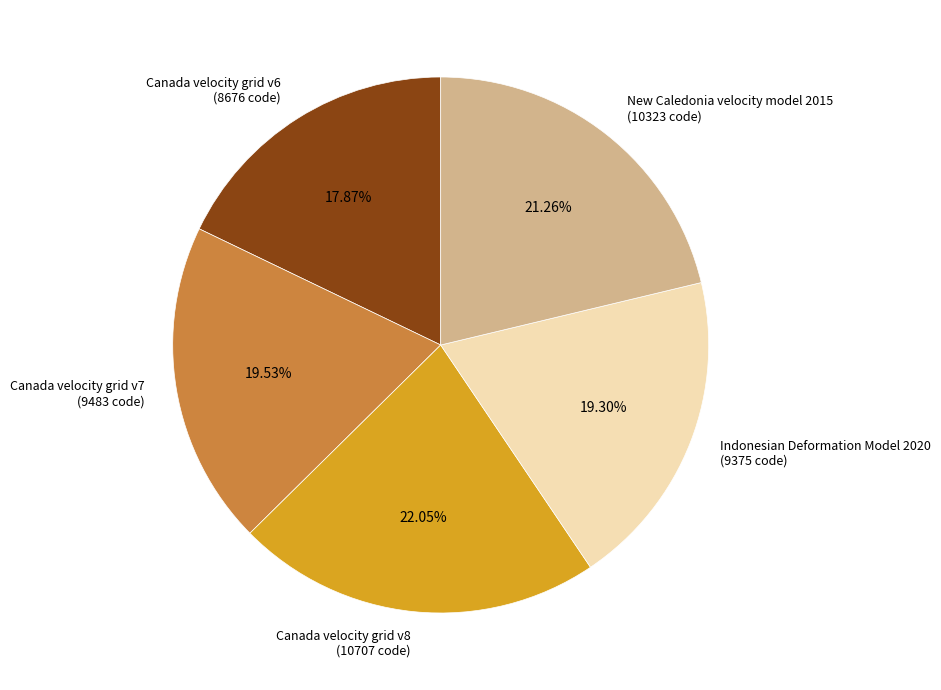

Which slice is the largest?

Canada velocity grid v8